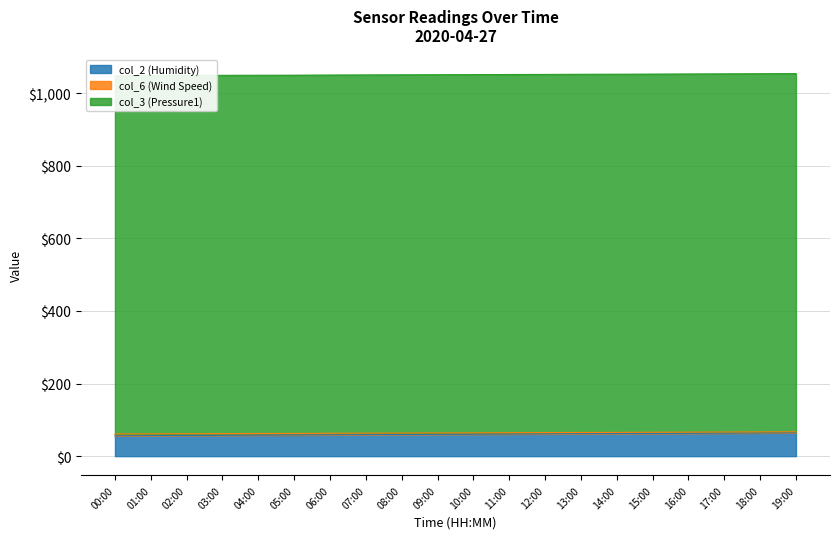

What is the lowest value of the col_2 (Humidity) series?

55.9